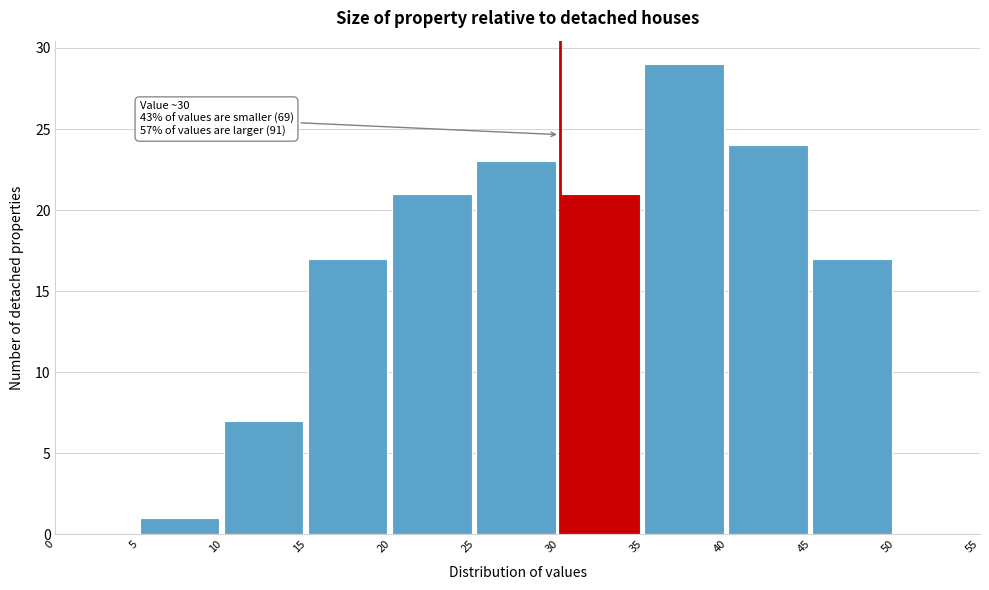

Which range on the x-axis has the tallest bar?

35 to 40